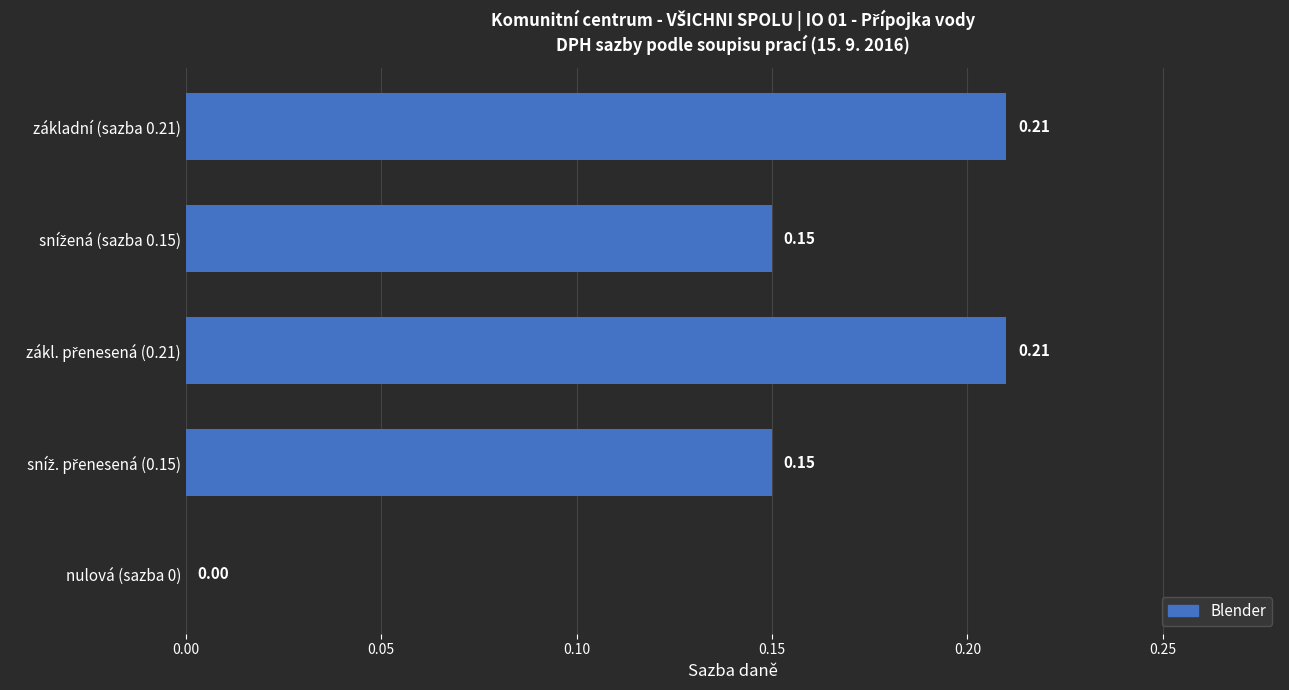

What is the sum of all values?

0.7